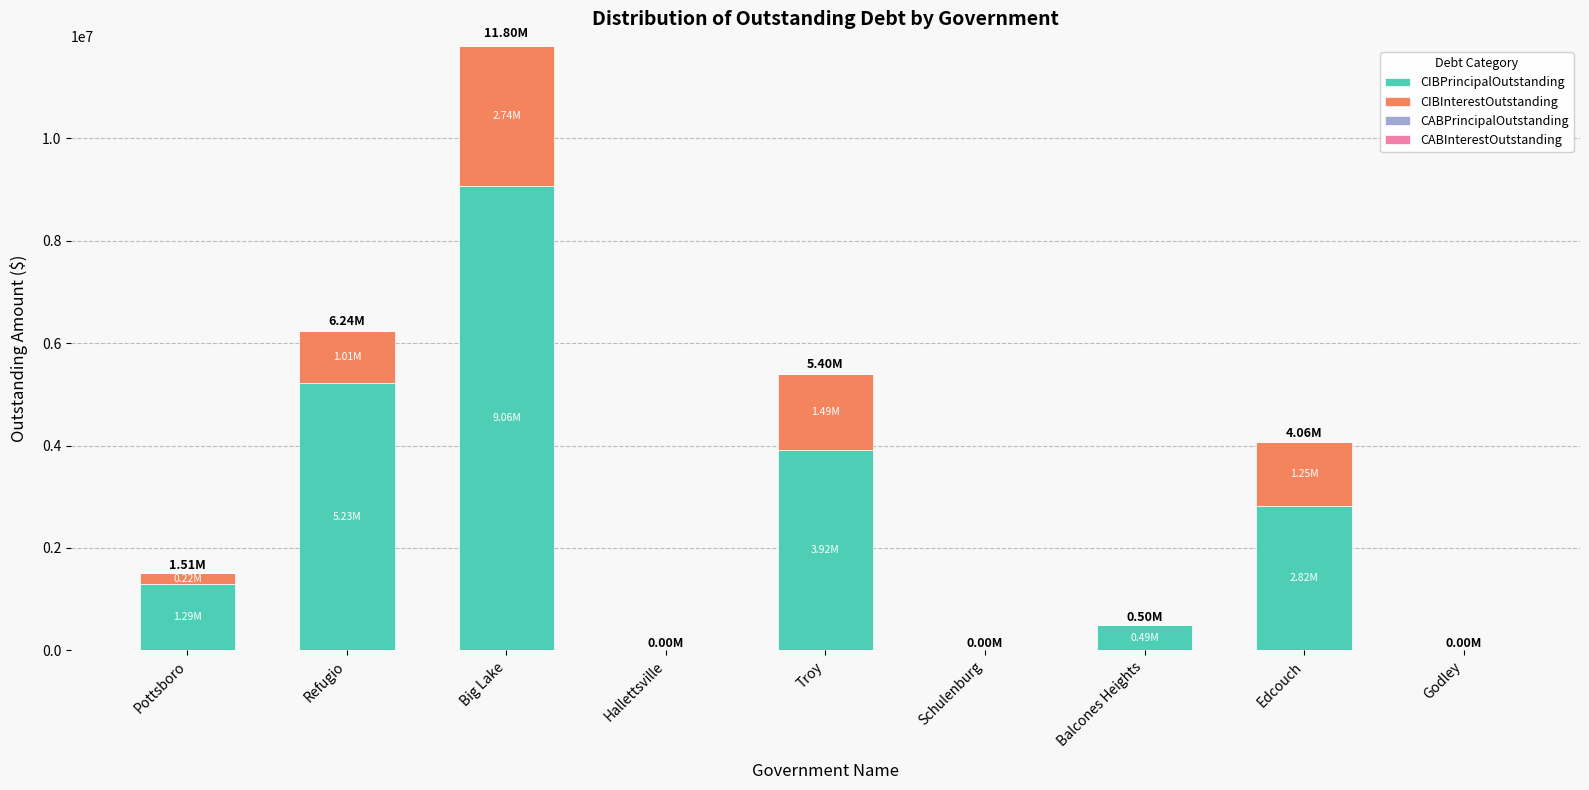

What is the sum of the CIBPrincipalOutstanding values at Pottsboro and Hallettsville?

1290000.0